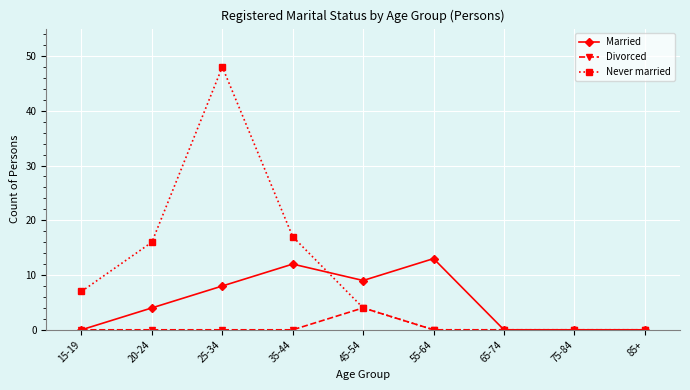

Reading left to right, transcribe all the data shown in this chart.

Married: 0	4	8	12	9	13	0	0	0
Divorced: 0	0	0	0	4	0	0	0	0
Never married: 7	16	48	17	4	0	0	0	0